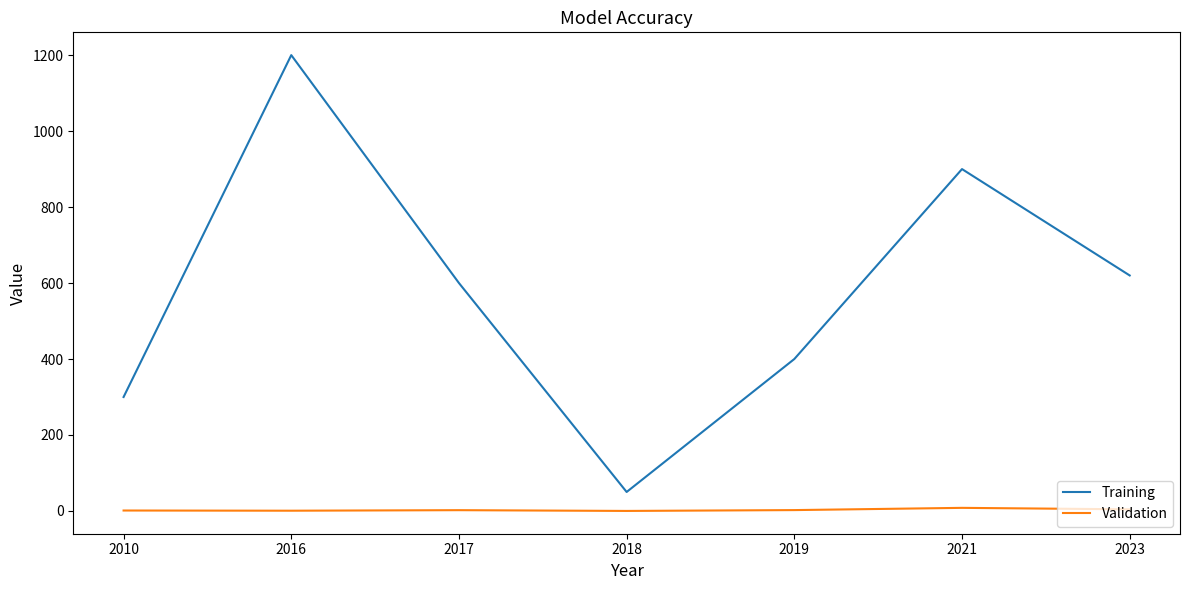

The Validation series shows 8.2 at 2021. True or false?

True